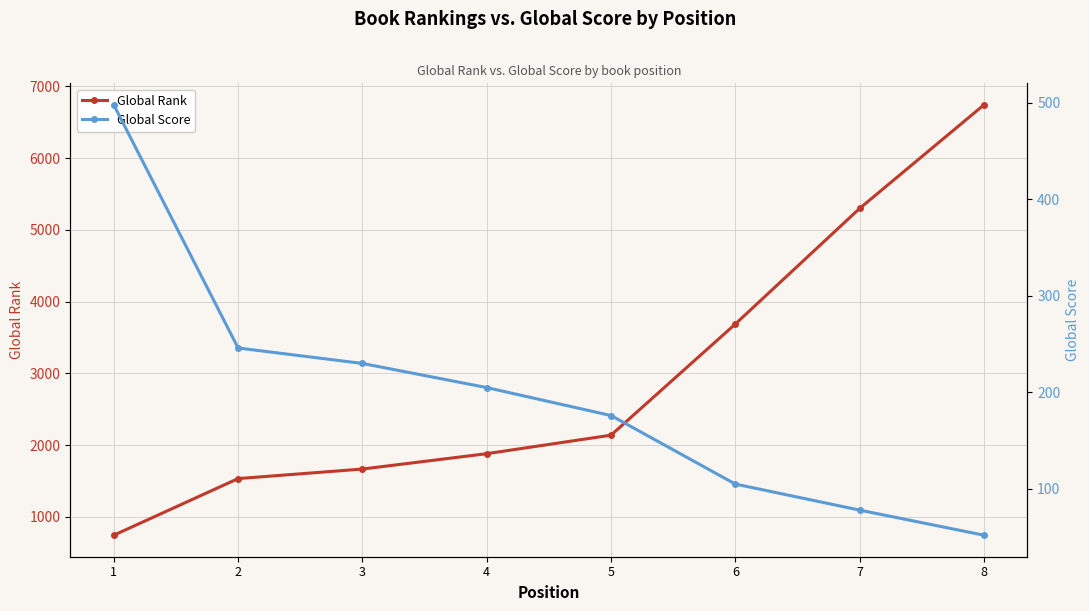

What is the value of the Global Rank point at the 2nd from the left?

1533